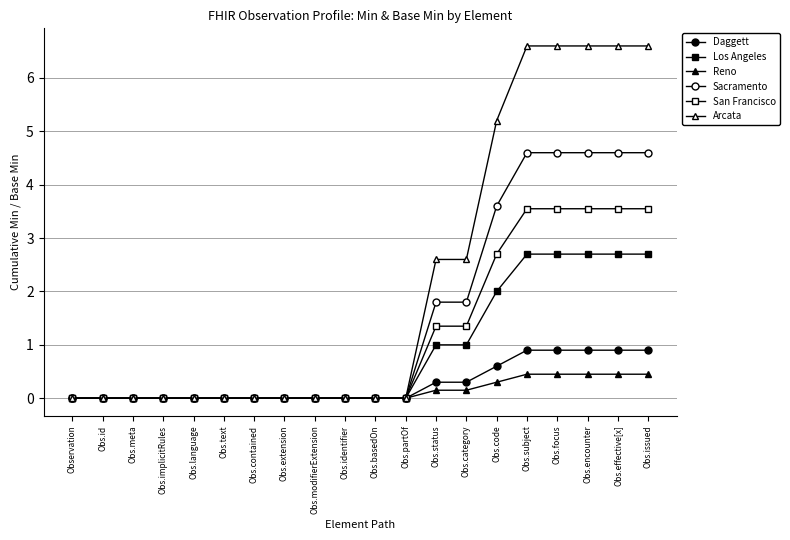

Rank the series at Obs.effective[x] from lowest to highest value.

Reno, Daggett, Los Angeles, San Francisco, Sacramento, Arcata